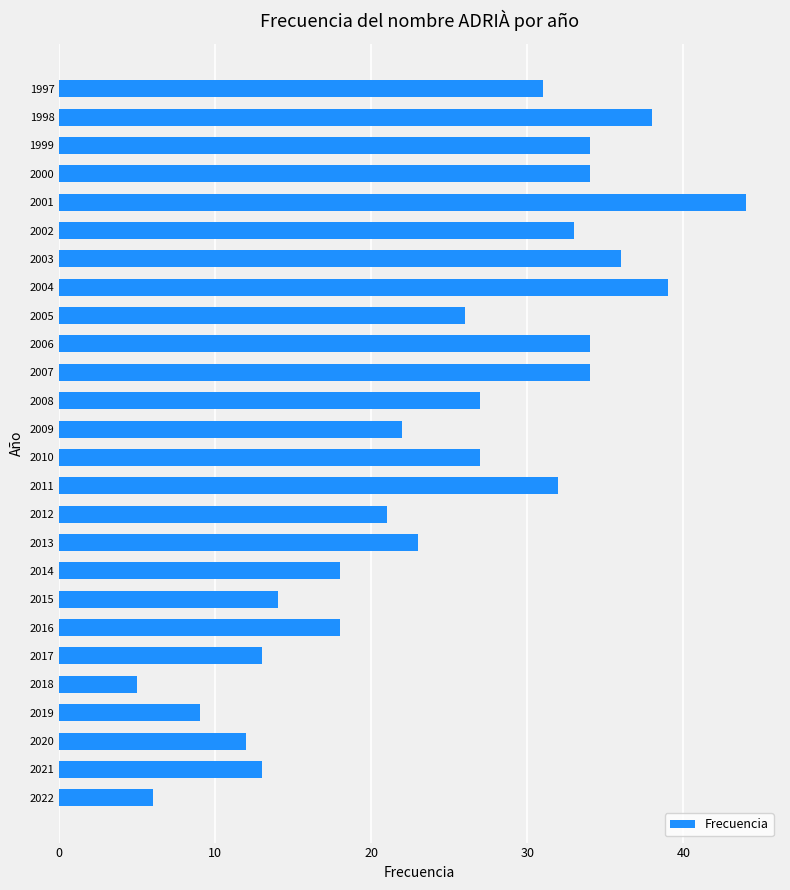

What is the difference between the maximum and minimum values?

39